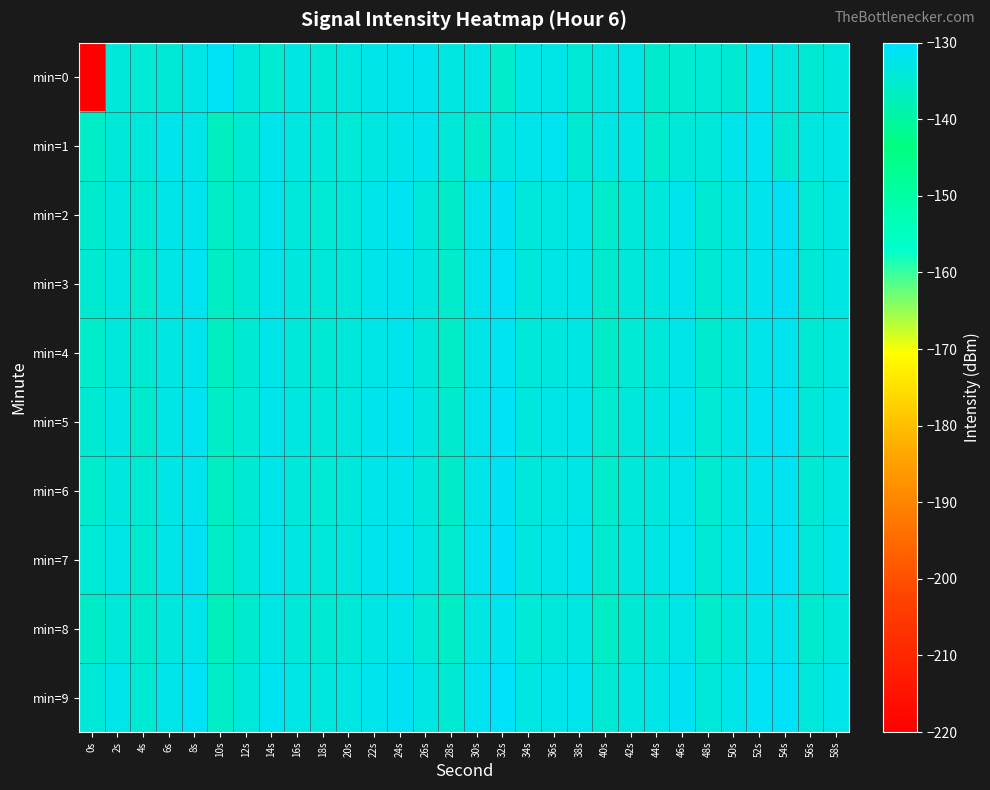

At which category does the chart reach its minimum across all series?

0s